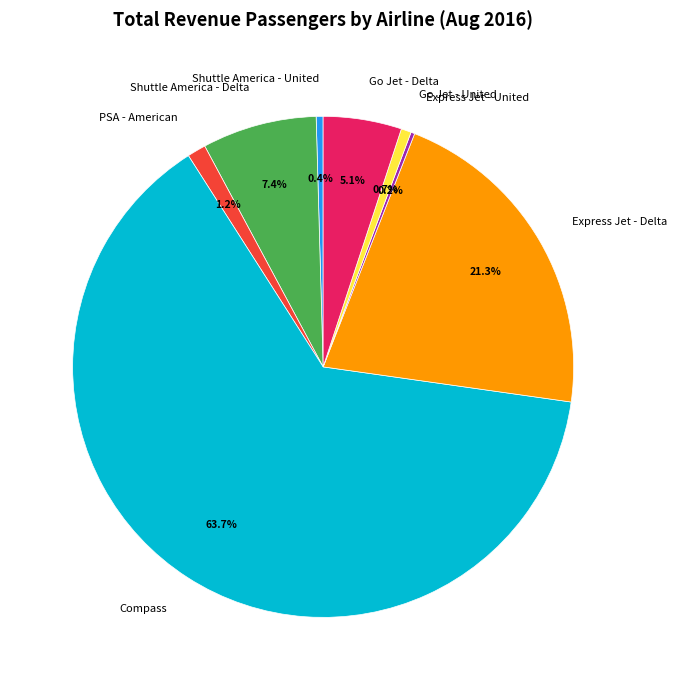

What is the largest slice in the pie chart?

Compass